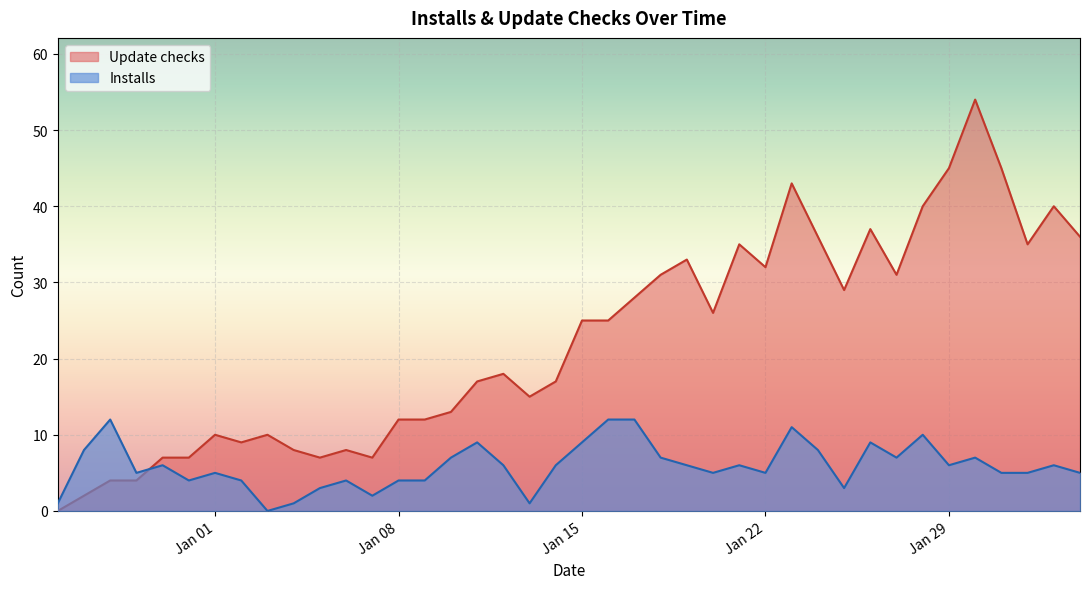

How many data points does each series have?

40